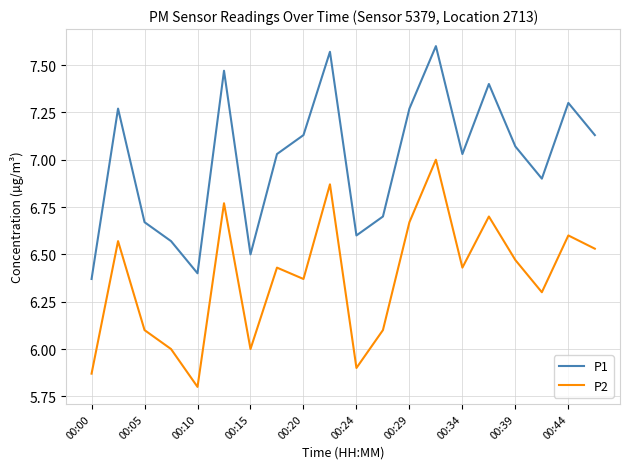

Rank the series by their maximum value, from lowest to highest.

P2, P1